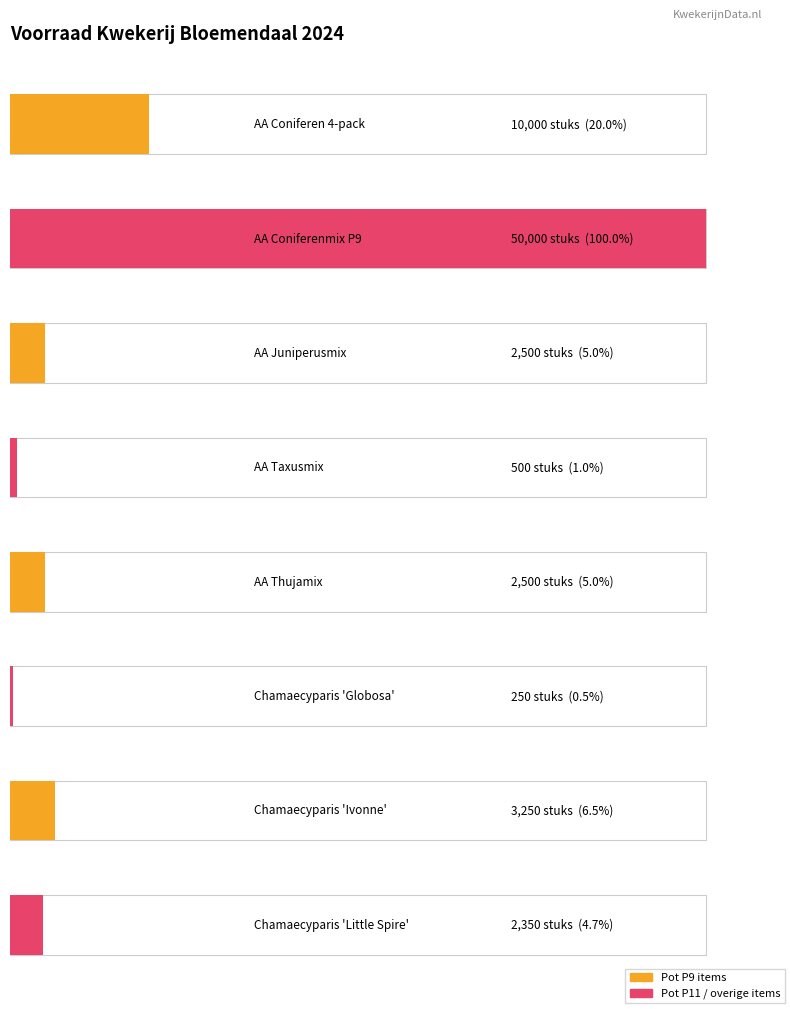

At how many categories does at least one series exceed 24370?

1